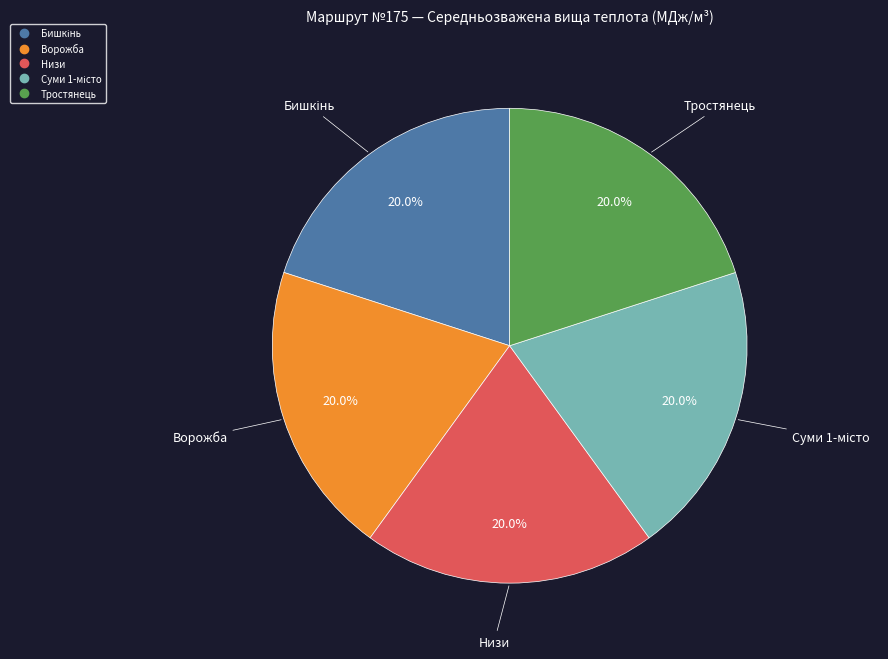

Is there any slice that represents more than half of the pie?

No